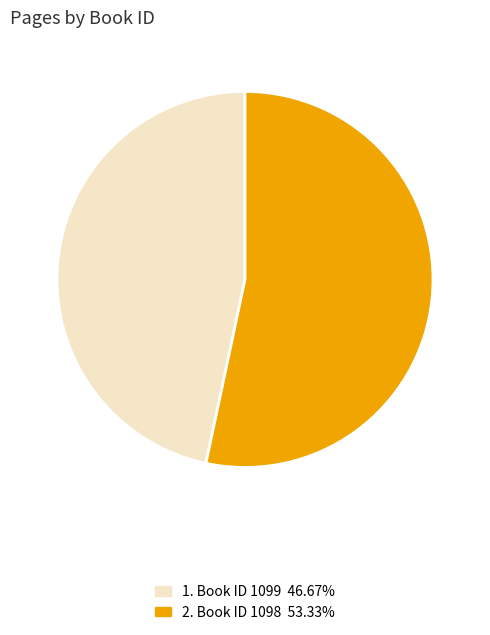

Does any single category account for the majority?

Yes